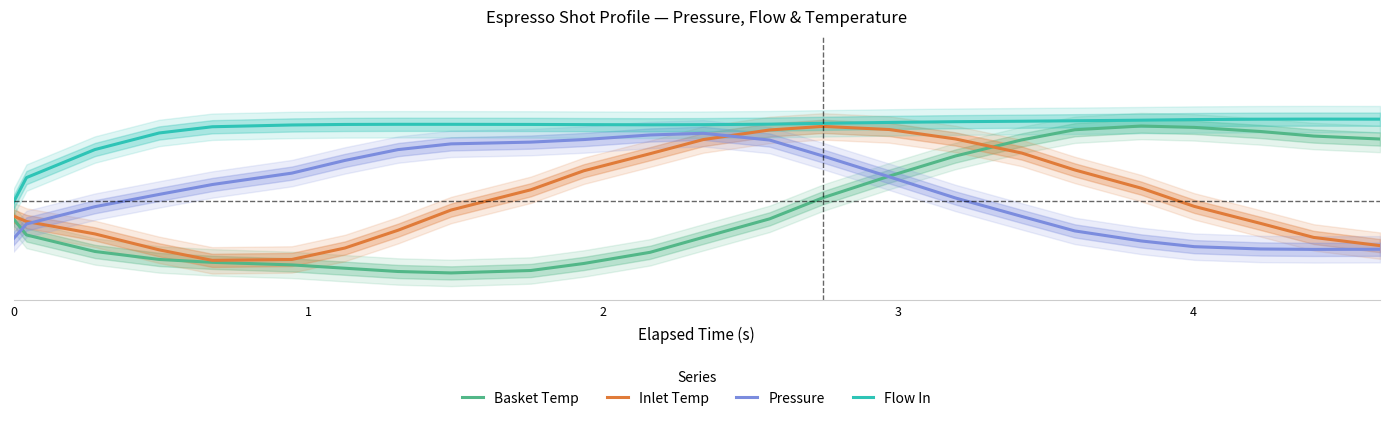

Which series has the largest total across all categories?

Flow In